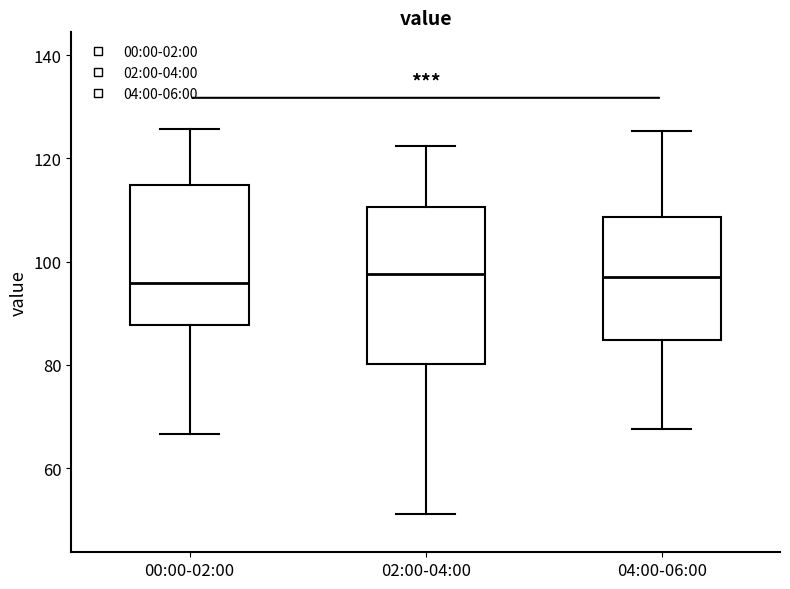

Where is the lower edge of the box for 00:00-02:00 on the y-axis? The values are not printed on the chart, so give them approximately, as read against the axis.

88